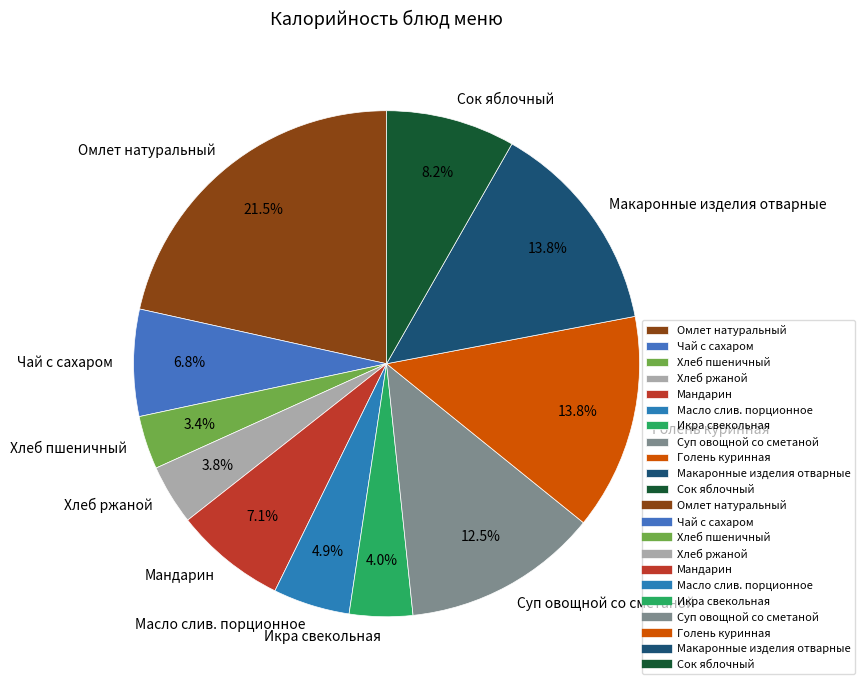

True or false: Мандарин accounts for 7% of the total.

True